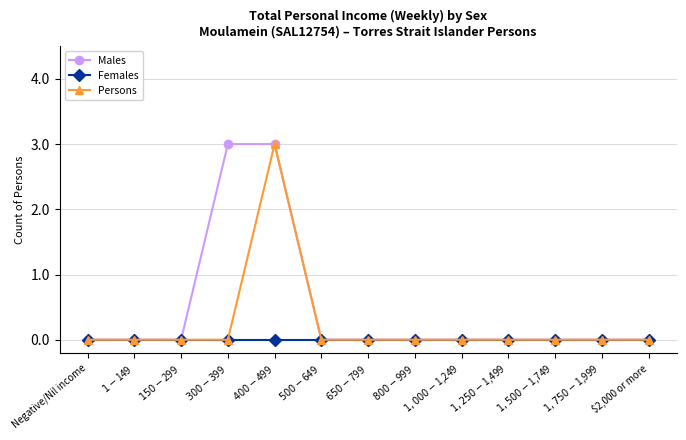

What is the label of the 2nd point from the right?

$1,750-$1,999